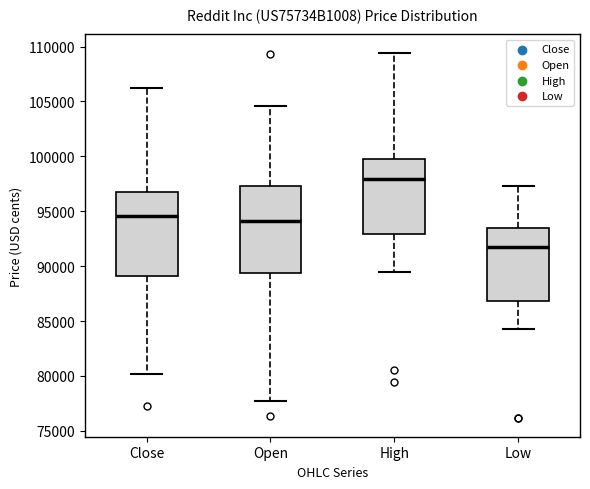

Reading left to right, transcribe this box plot: for each box, give where its median line is, the range the box spans, and where its two whiskers end, as read against the y-axis. The values are not printed on the chart, so give them approximately, as read against the axis.

Close: median 94500, box 89000 to 97000, whiskers 80000 to 106000
Open: median 94000, box 89500 to 97500, whiskers 77500 to 104500
High: median 98000, box 93000 to 100000, whiskers 89500 to 109500
Low: median 92000, box 87000 to 93500, whiskers 84500 to 97500